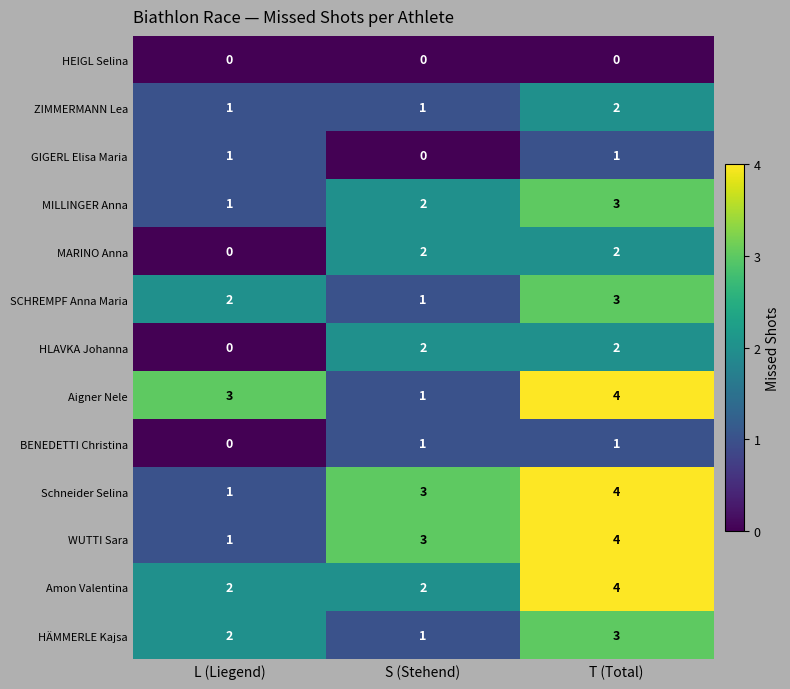

What is the difference between the highest and lowest values at S (Stehend)?

3